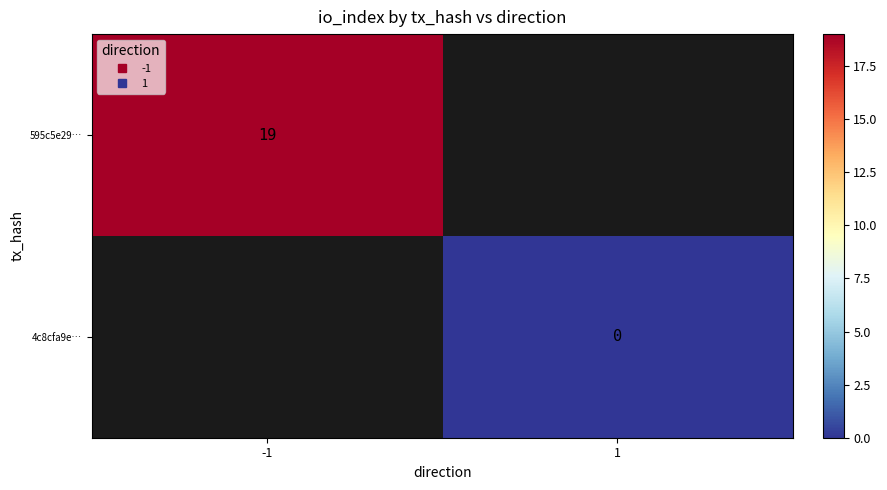

At which category does the chart reach its minimum across all series?

1